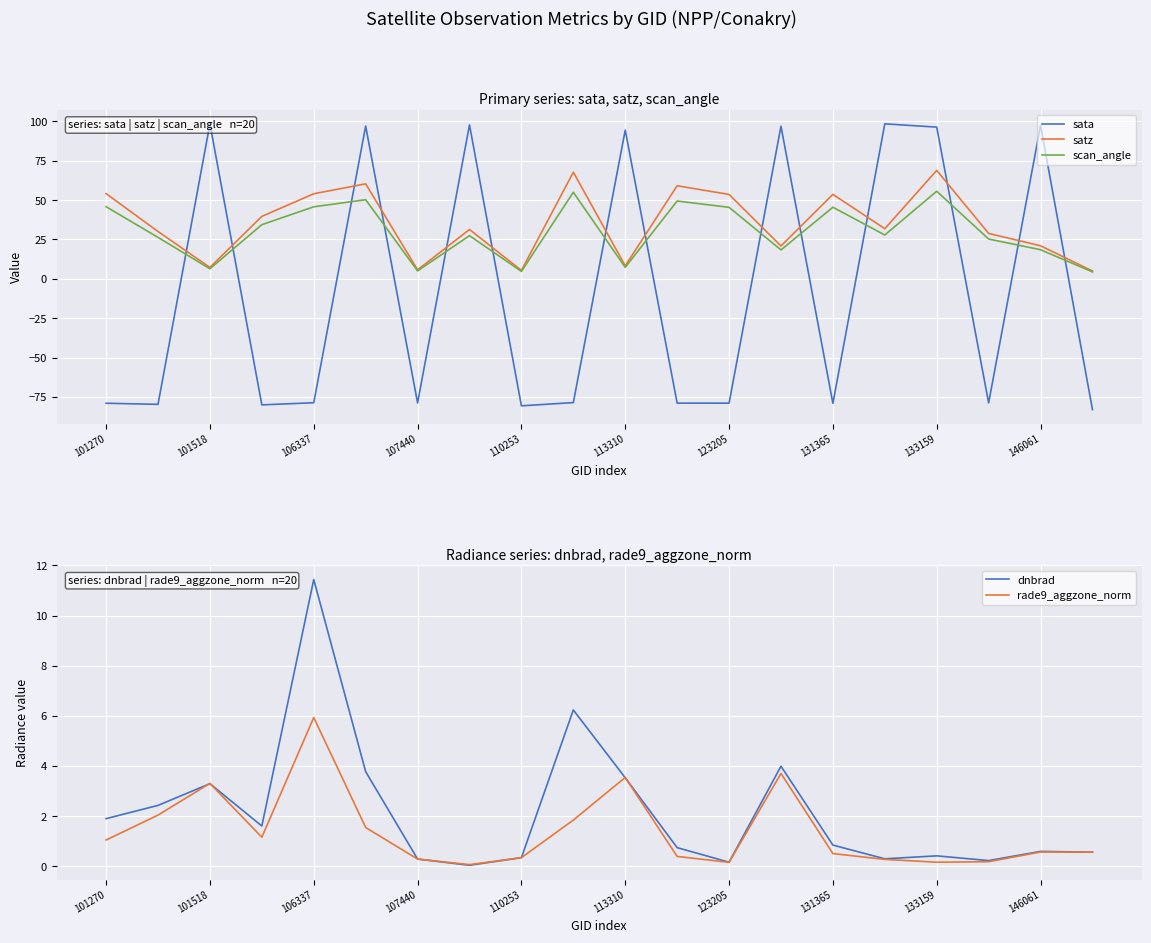

Which category has the lowest value in the scan_angle series?

19